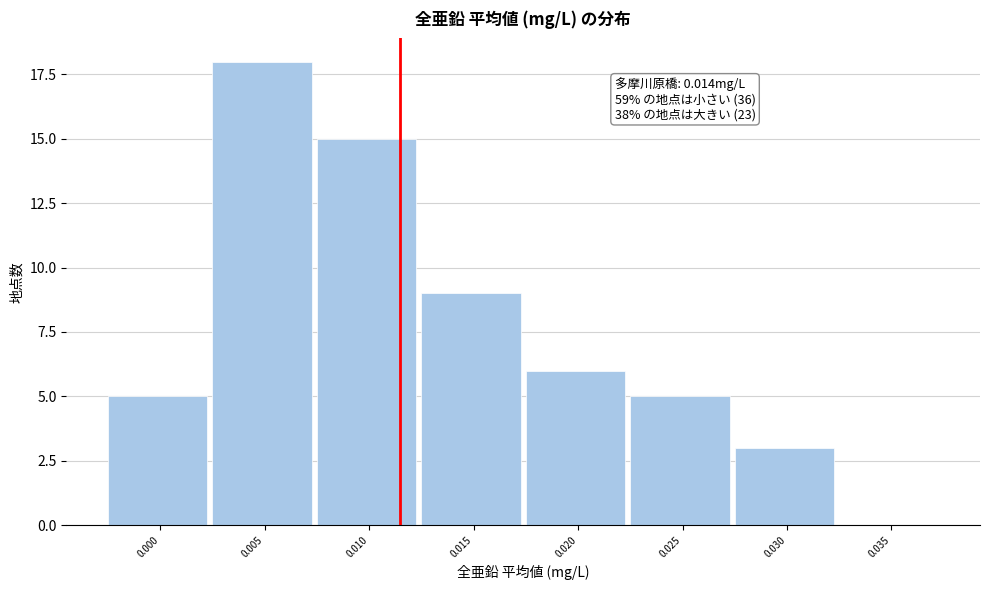

Reading right to left, what are all the values shown in this chart?

0.035=0	0.030=3	0.025=5	0.020=6	0.015=9	0.010=15	0.005=18	0.000=5